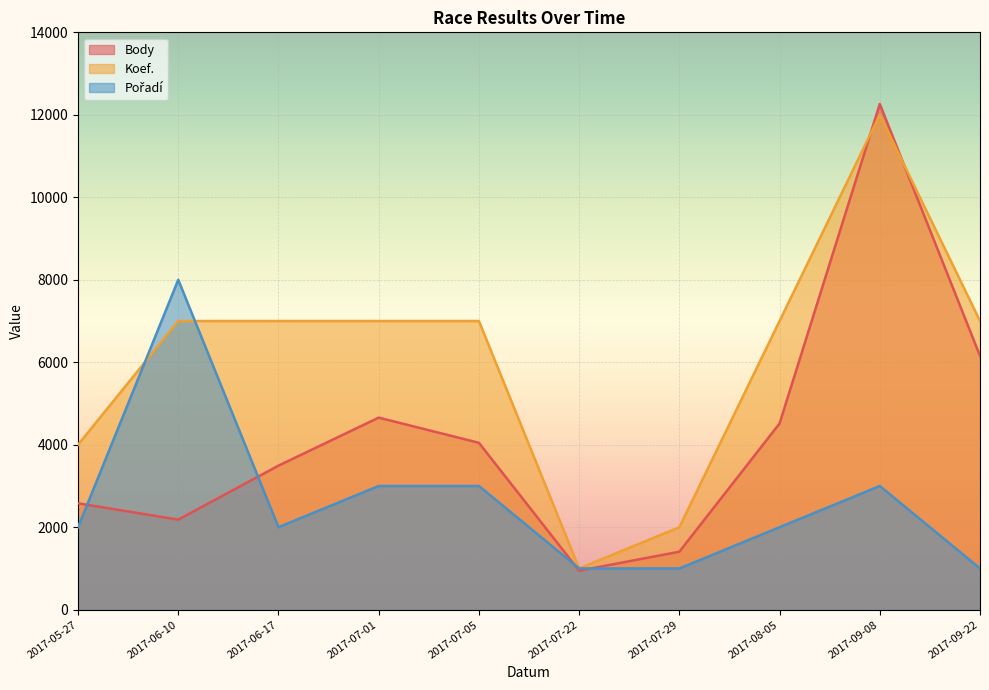

True or false: Koef. has a value of 7000 at 2017-07-01.

True